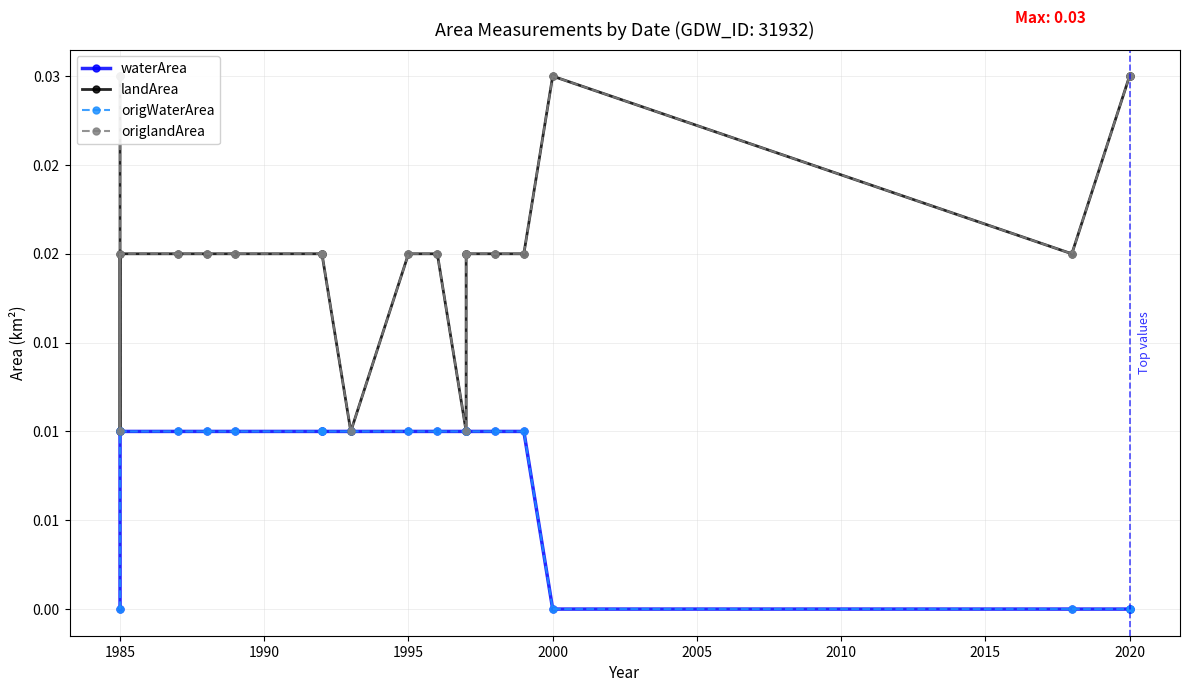

At how many categories does at least one series exceed 0?

20